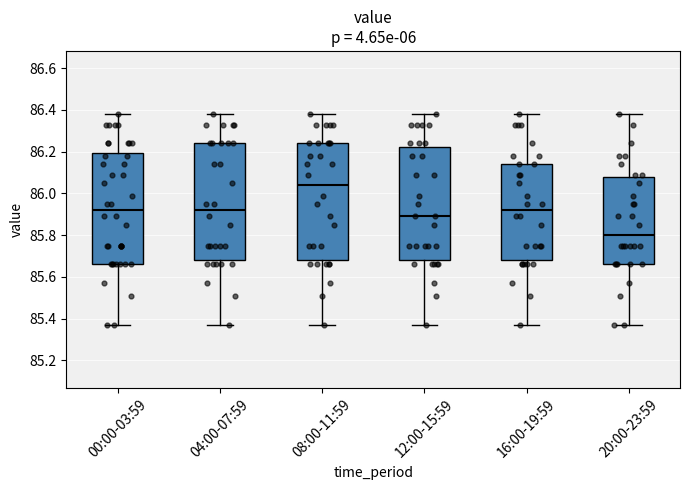

Which box's median line is the highest?

08:00-11:59